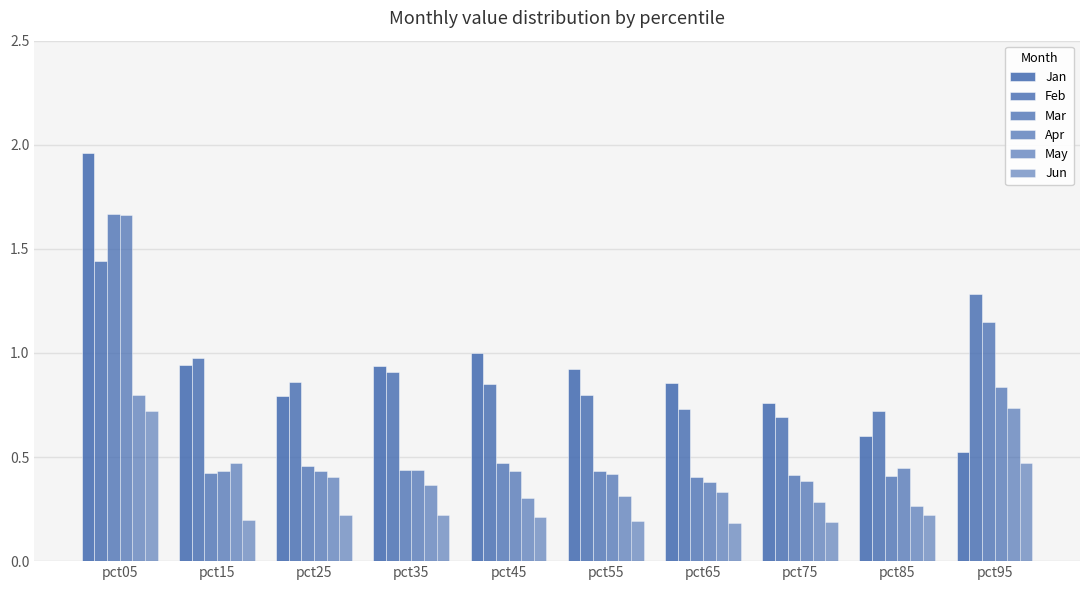

How many data points does each series have?

10